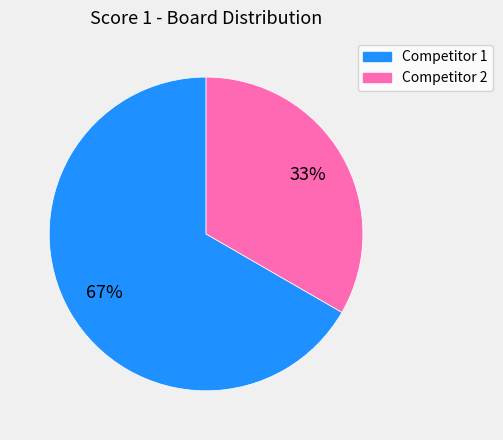

Is there any slice that represents more than half of the pie?

Yes